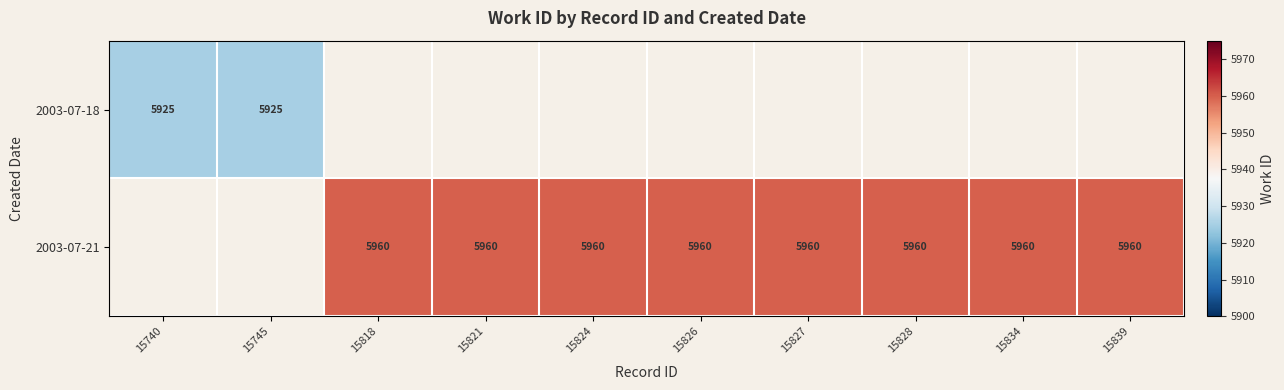

Is it true that 2003-07-18 equals 1752 at 15740?

False